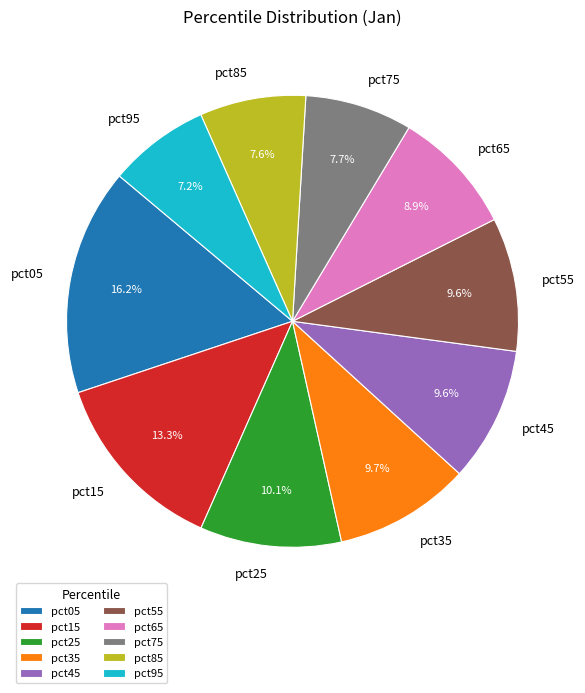

Which slice is the largest?

pct05